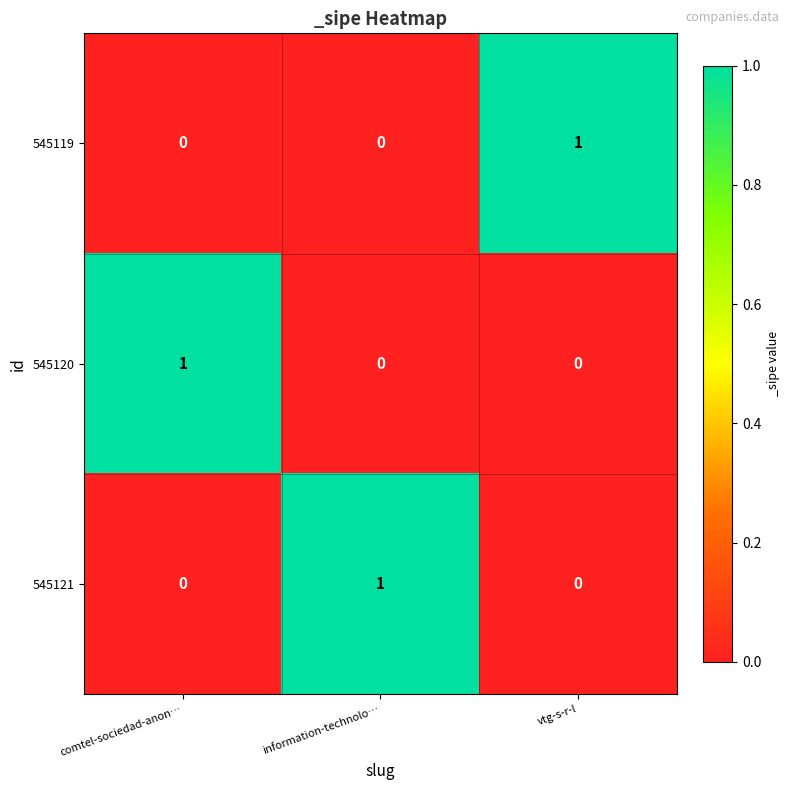

Reading left to right, extract all data points from this chart.

545119: comtel-sociedad-anon…=0	information-technolo…=0	vtg-s-r-l=1
545120: comtel-sociedad-anon…=1	information-technolo…=0	vtg-s-r-l=0
545121: comtel-sociedad-anon…=0	information-technolo…=1	vtg-s-r-l=0